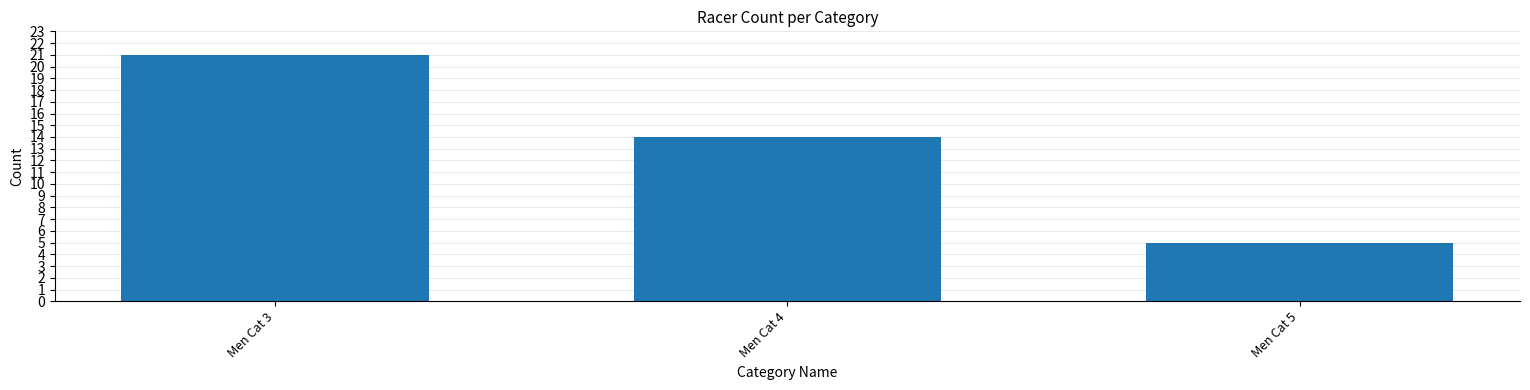

List the labels in order of value, largest first.

Men Cat 3, Men Cat 4, Men Cat 5